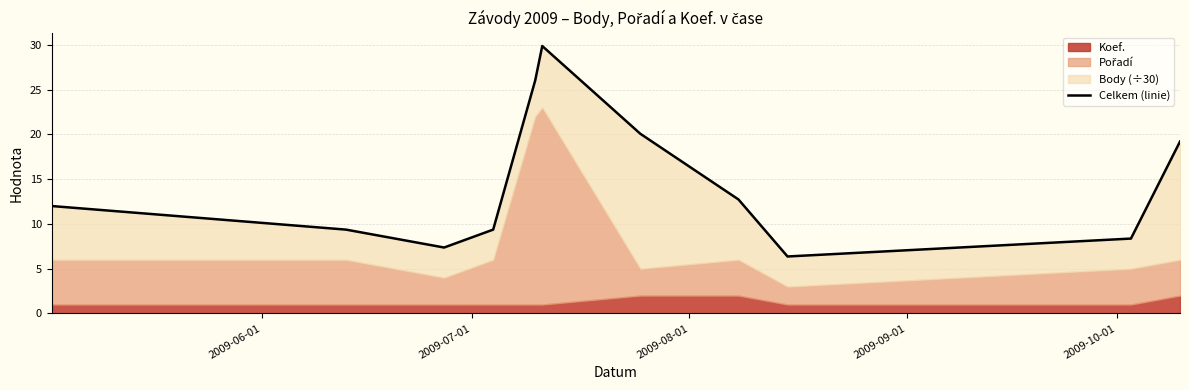

How many data points are less than 12?

5